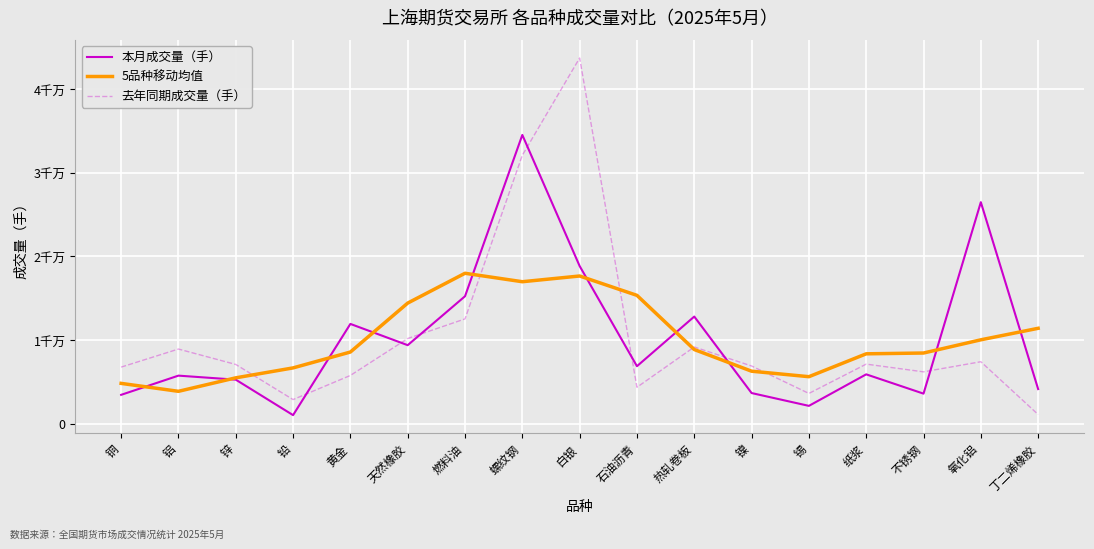

What are all the series names shown in the legend?

本月成交量（手）, 5品种移动均值, 去年同期成交量（手）